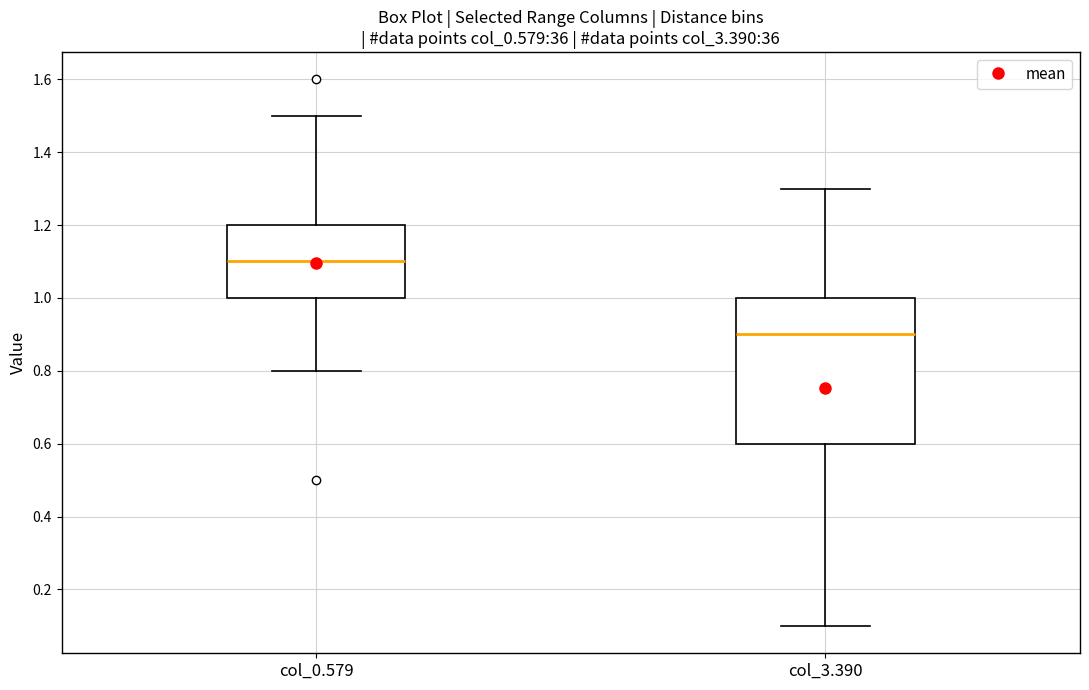

Comparing the boxes themselves (not the whiskers), which one is the tallest?

col_3.390